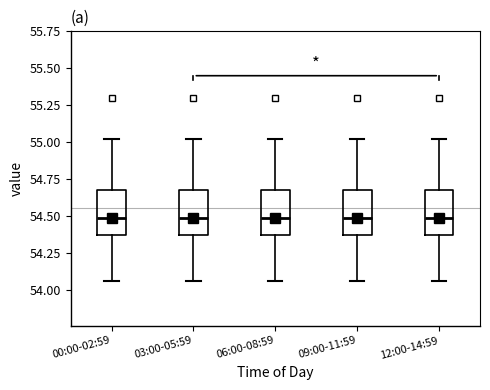

Reading left to right, read every box against the y-axis: the position of its median line, the range the box covers, and the ends of its whiskers. The values are not printed on the chart, so give them approximately, as read against the axis.

00:00-02:59: median 54.50, box 54.35 to 54.70, whiskers 54.05 to 55.00
03:00-05:59: median 54.50, box 54.35 to 54.70, whiskers 54.05 to 55.00
06:00-08:59: median 54.50, box 54.35 to 54.70, whiskers 54.05 to 55.00
09:00-11:59: median 54.50, box 54.35 to 54.70, whiskers 54.05 to 55.00
12:00-14:59: median 54.50, box 54.35 to 54.70, whiskers 54.05 to 55.00